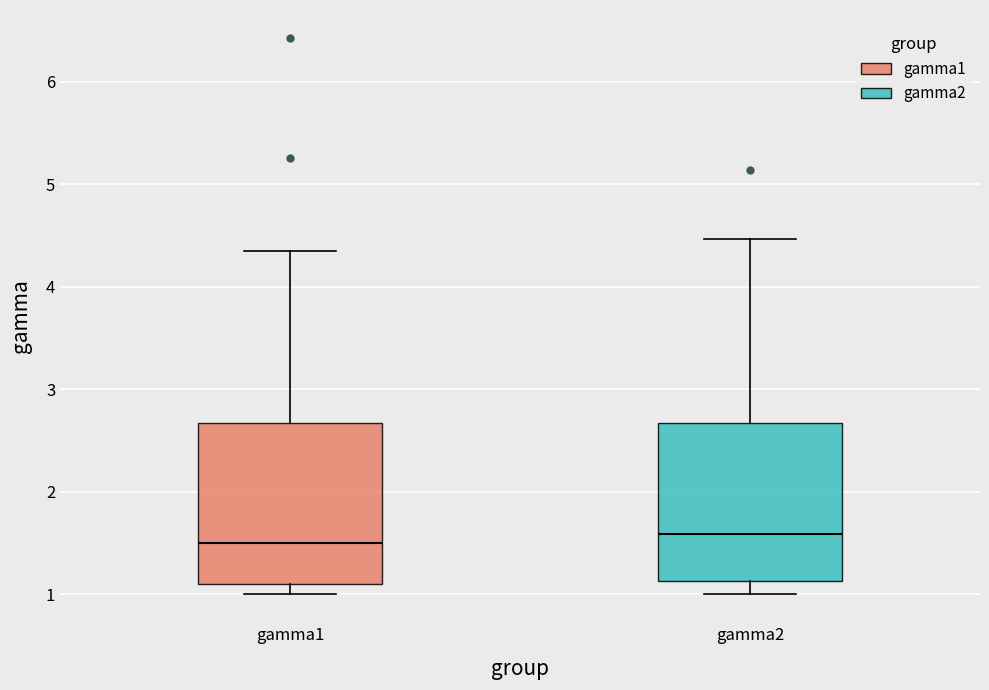

Reading left to right, read every box against the y-axis: the position of its median line, the range the box covers, and the ends of its whiskers. The values are not printed on the chart, so give them approximately, as read against the axis.

gamma1: median 1.5, box 1.1 to 2.7, whiskers 1.0 to 4.4
gamma2: median 1.6, box 1.1 to 2.7, whiskers 1.0 to 4.5